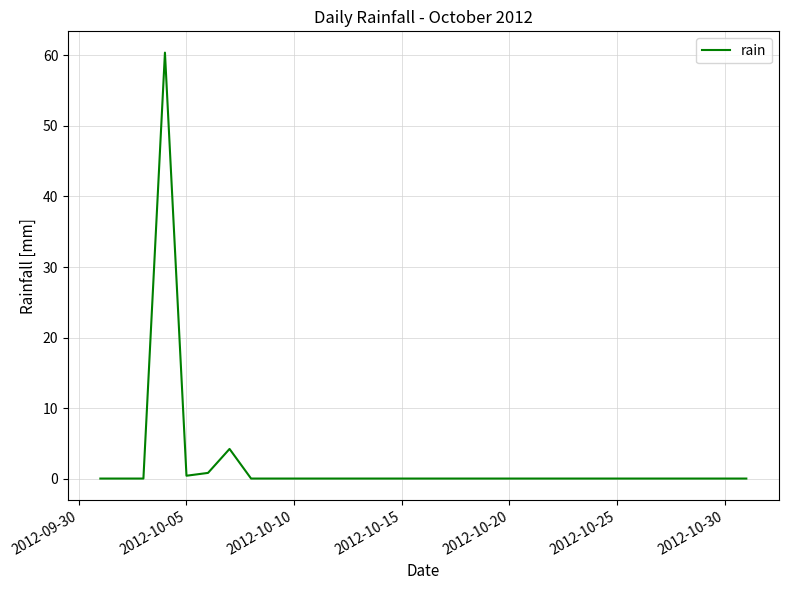

What is the greatest value displayed?

60.4